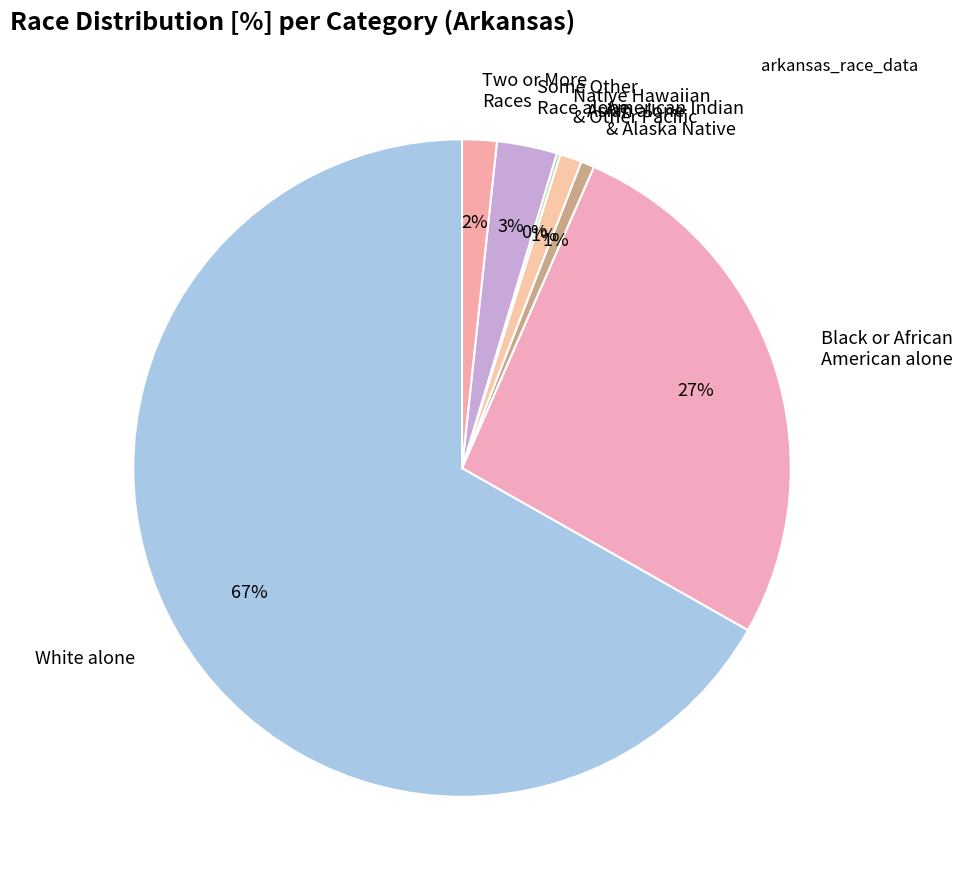

To the nearest percent, what is the average slice percentage?

14%